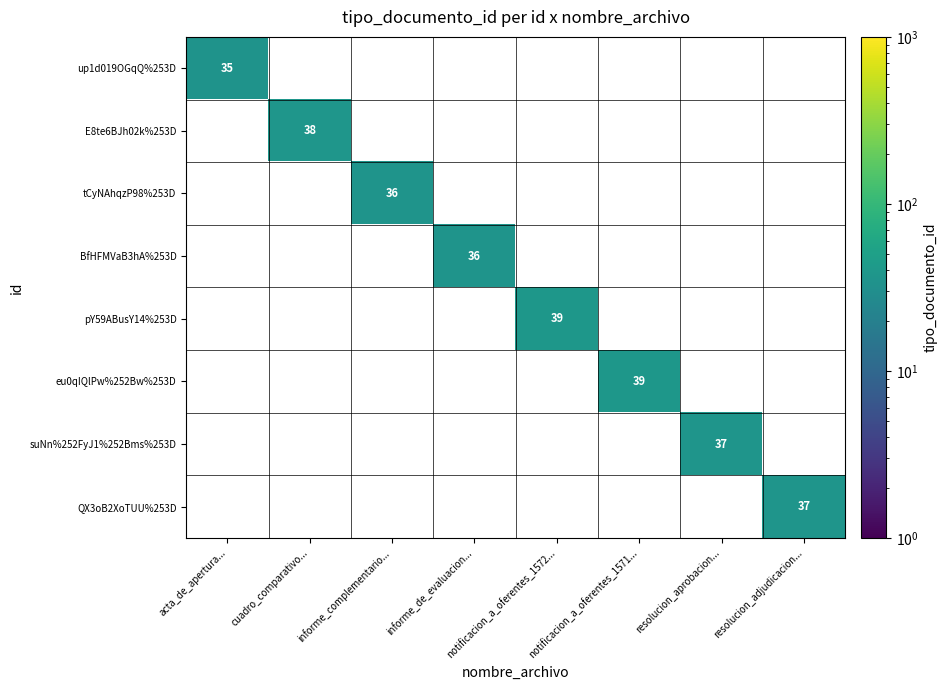

At which category does the chart reach its minimum across all series?

acta_de_apertura...